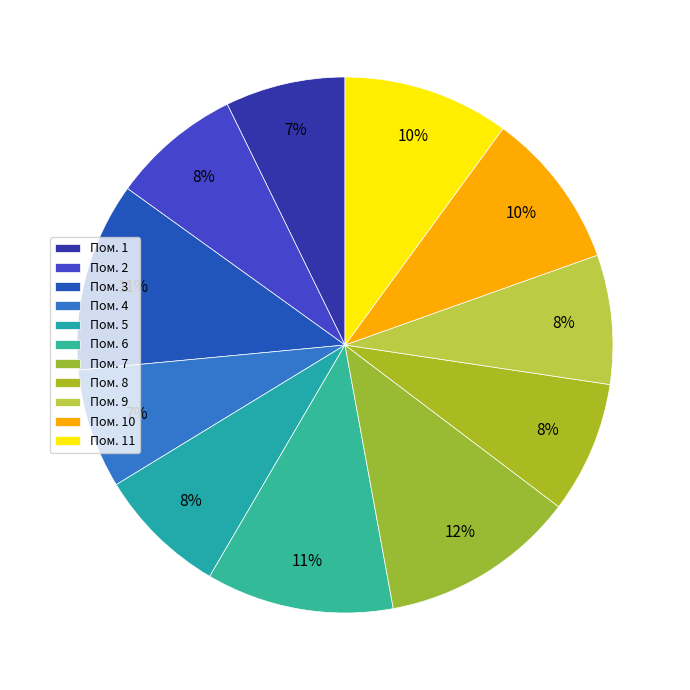

Rank the categories by value from highest to lowest.

7, 3, 6, 11, 10, 8, 5, 2, 9, 1, 4